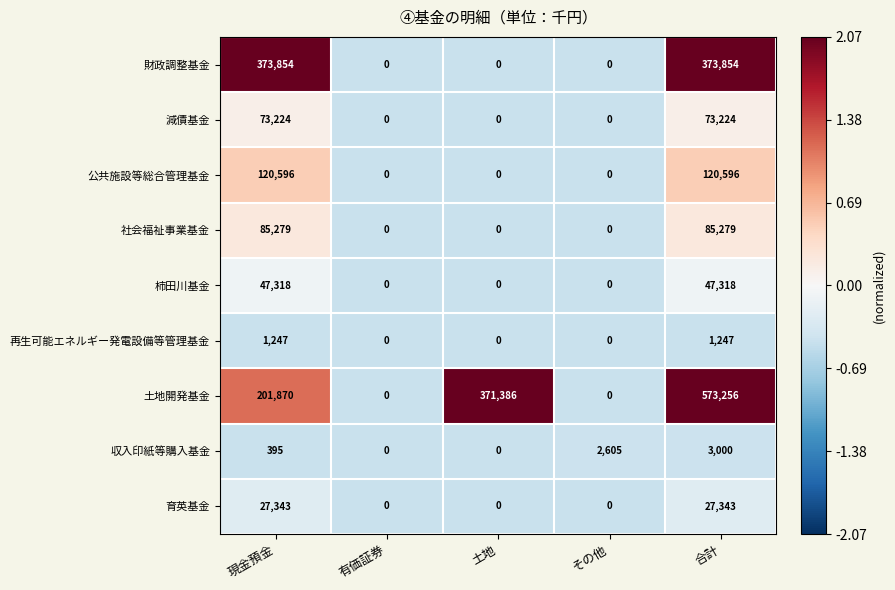

What is the difference between the maximum and minimum values in the 柿田川基金 series?

47318